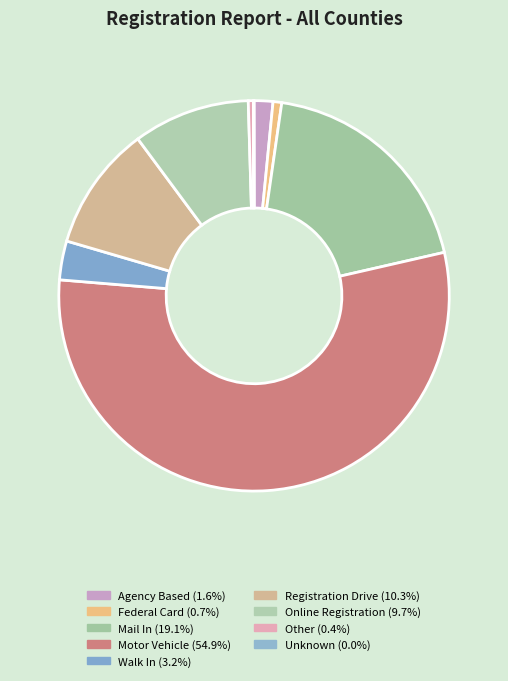

What is the majority slice?

Motor Vehicle